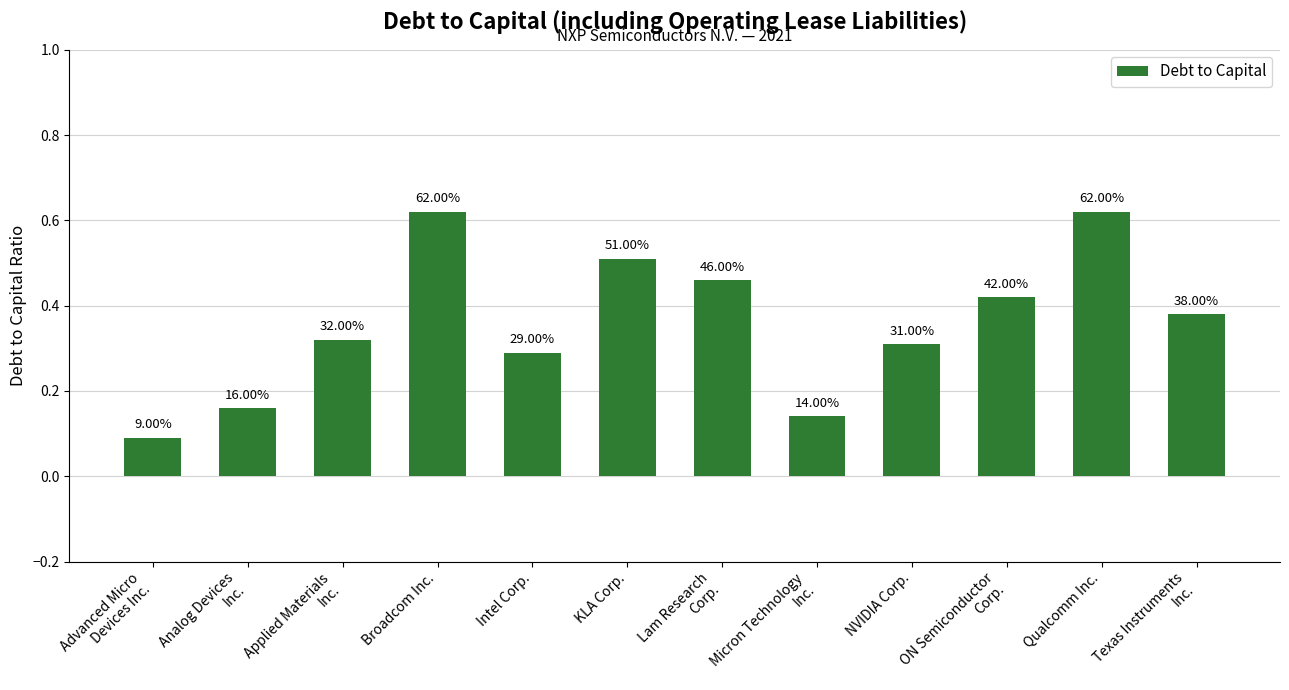

How many bars are there in total?

12